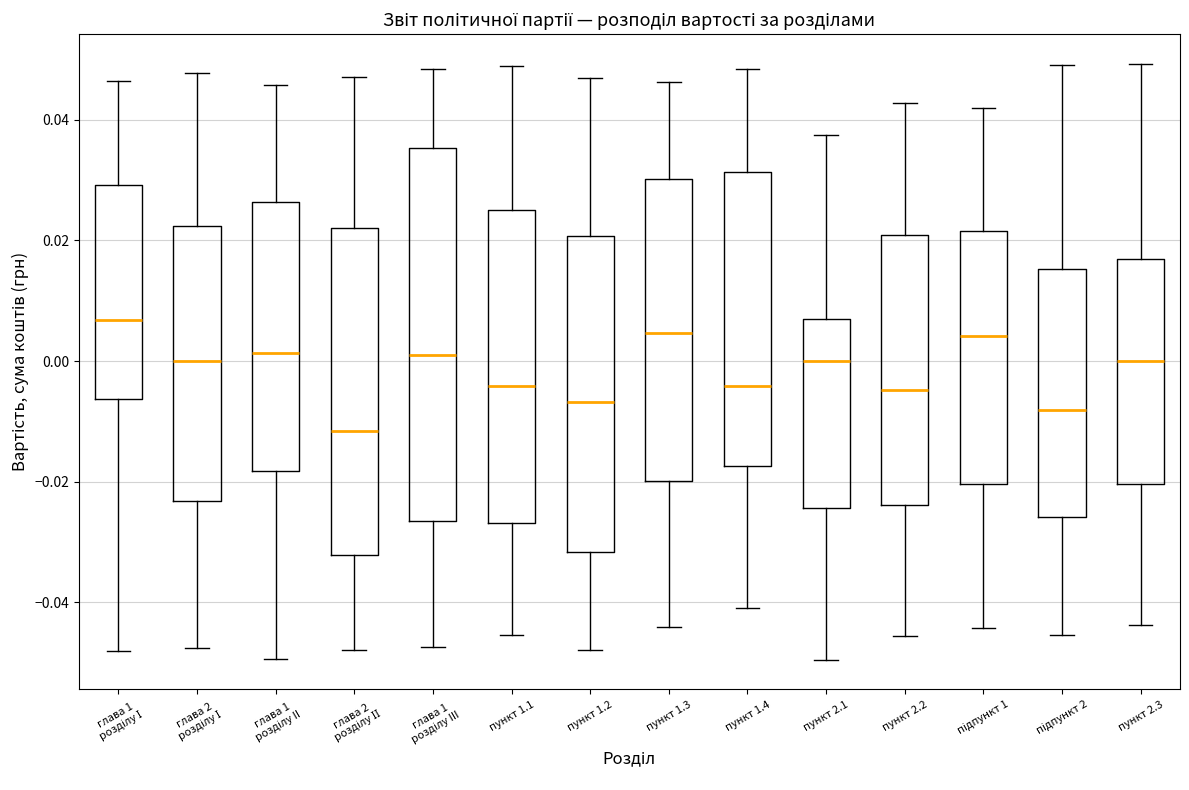

Reading left to right, read every box against the y-axis: the position of its median line, the range the box covers, and the ends of its whiskers. The values are not printed on the chart, so give them approximately, as read against the axis.

глава 1 розділу І: median 0.006, box -0.006 to 0.030, whiskers -0.048 to 0.046
глава 2 розділу І: median 0.000, box -0.024 to 0.022, whiskers -0.048 to 0.048
глава 1 розділу II: median 0.002, box -0.018 to 0.026, whiskers -0.050 to 0.046
глава 2 розділу ІІ: median -0.012, box -0.032 to 0.022, whiskers -0.048 to 0.048
глава 1 розділу III: median 0.002, box -0.026 to 0.036, whiskers -0.048 to 0.048
пункт 1.1: median -0.004, box -0.026 to 0.026, whiskers -0.046 to 0.048
пункт 1.2: median -0.006, box -0.032 to 0.020, whiskers -0.048 to 0.046
пункт 1.3: median 0.004, box -0.020 to 0.030, whiskers -0.044 to 0.046
пункт 1.4: median -0.004, box -0.018 to 0.032, whiskers -0.040 to 0.048
пункт 2.1: median 0.000, box -0.024 to 0.006, whiskers -0.050 to 0.038
пункт 2.2: median -0.004, box -0.024 to 0.020, whiskers -0.046 to 0.042
підпункт 1: median 0.004, box -0.020 to 0.022, whiskers -0.044 to 0.042
підпункт 2: median -0.008, box -0.026 to 0.016, whiskers -0.046 to 0.050
пункт 2.3: median 0.000, box -0.020 to 0.016, whiskers -0.044 to 0.050